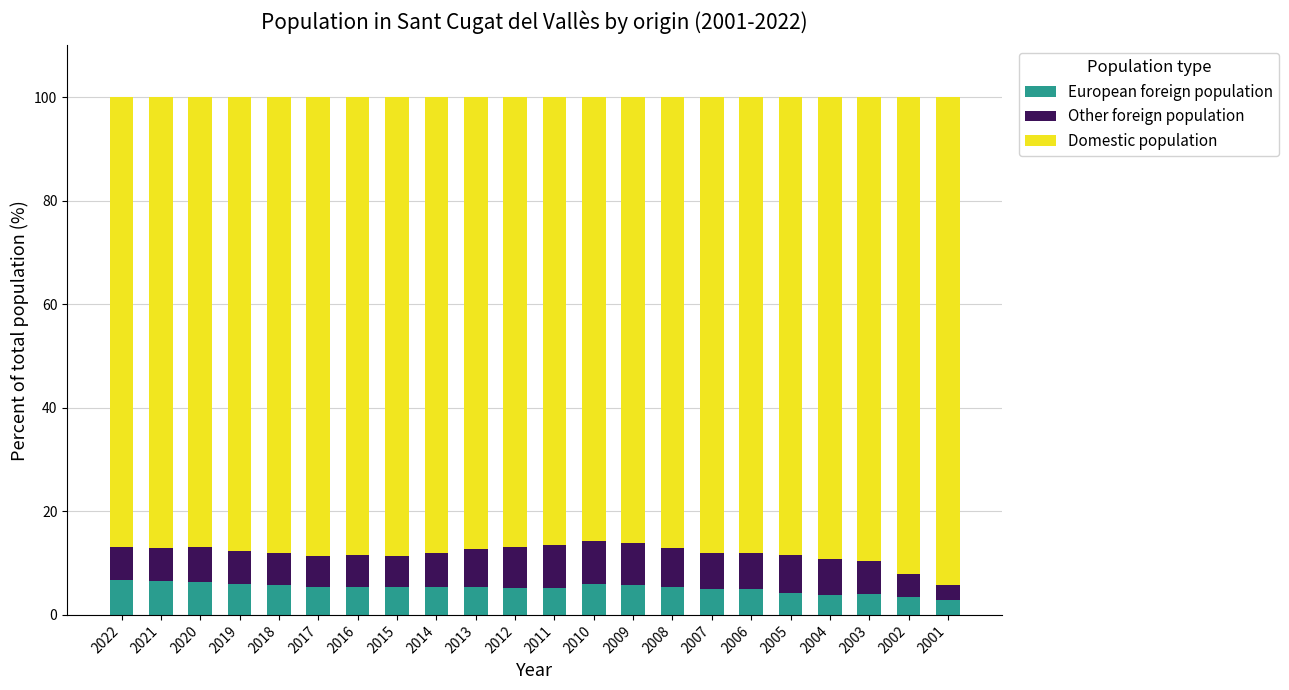

The value of European foreign population at 2022 is 6.7. True or false?

True